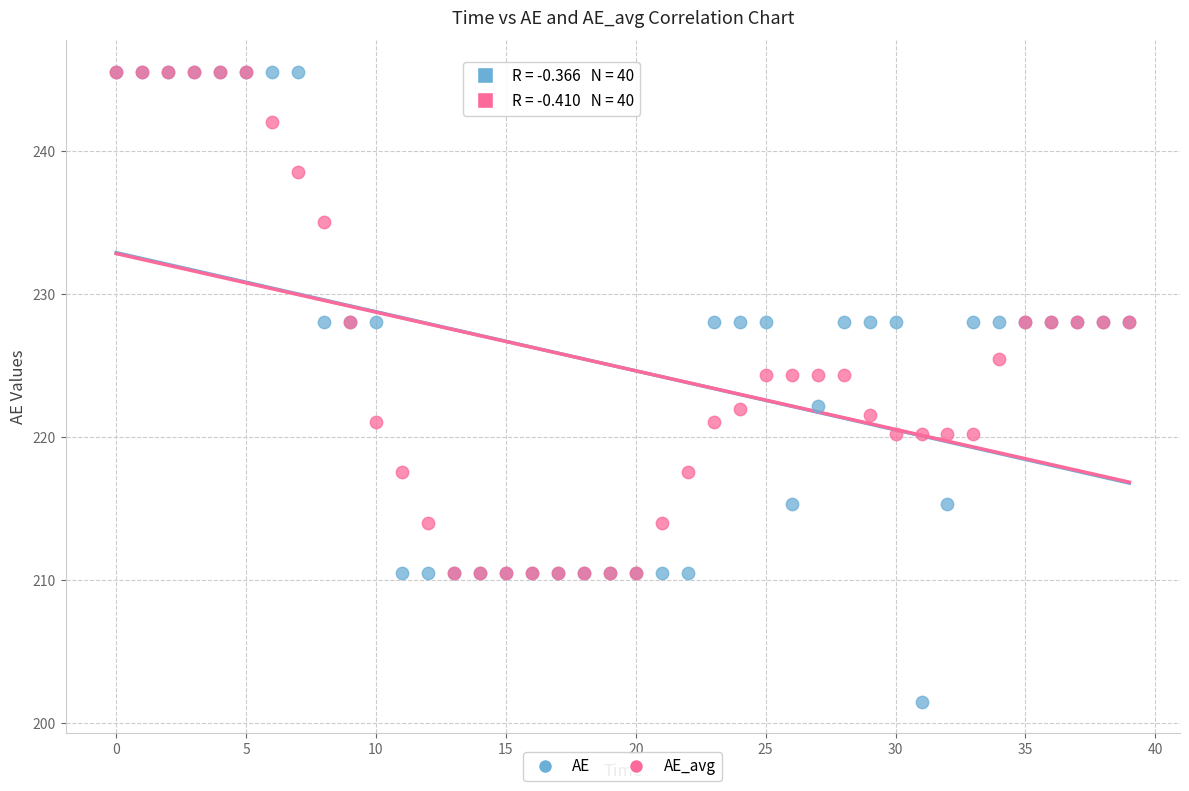

What are all the series names shown in the legend?

AE, AE_avg